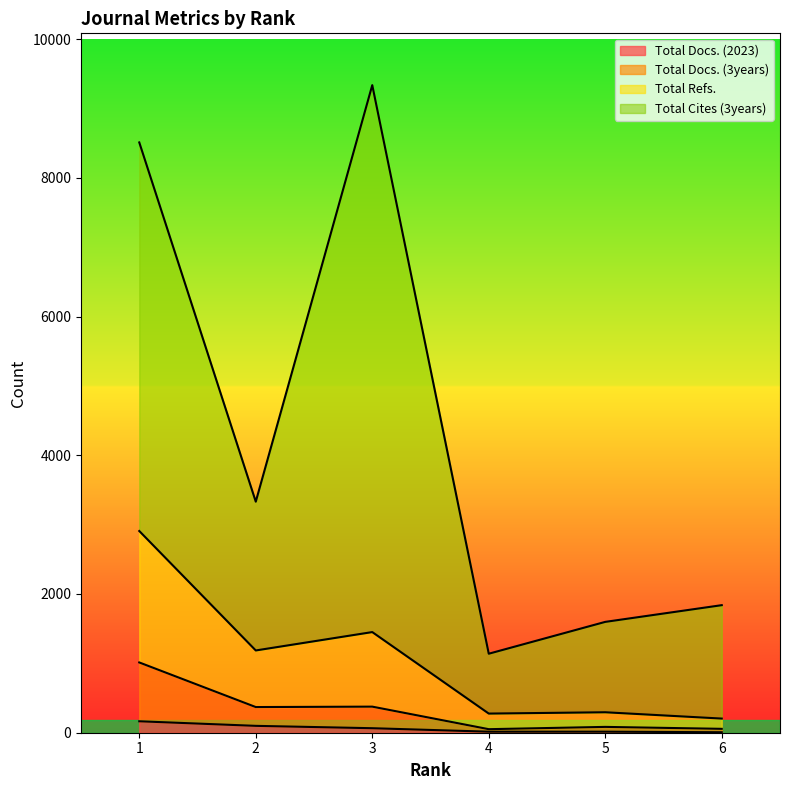

Which series has the largest range (max minus min)?

Total Cites (3years)